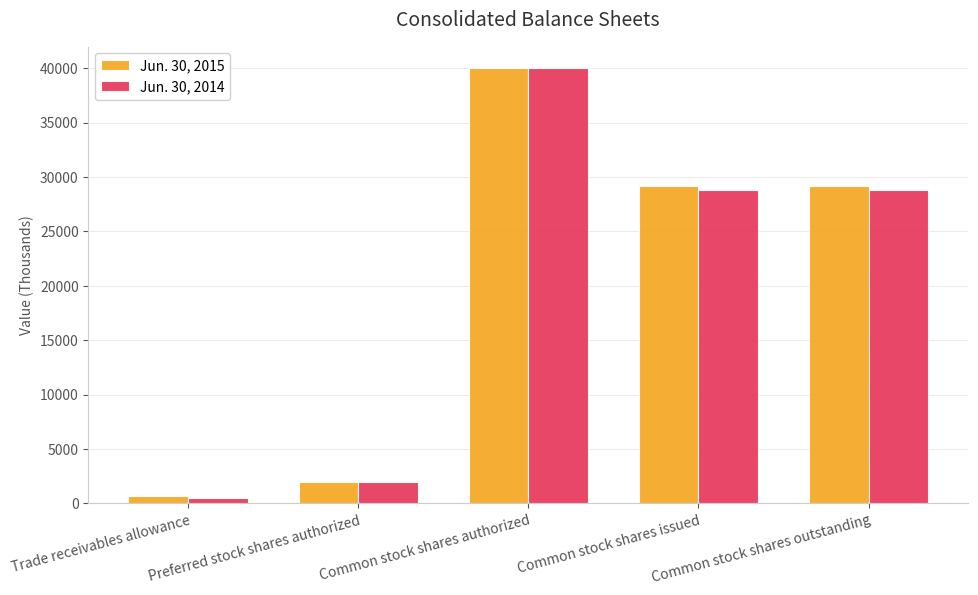

Which series has the largest range (max minus min)?

Jun. 30, 2014